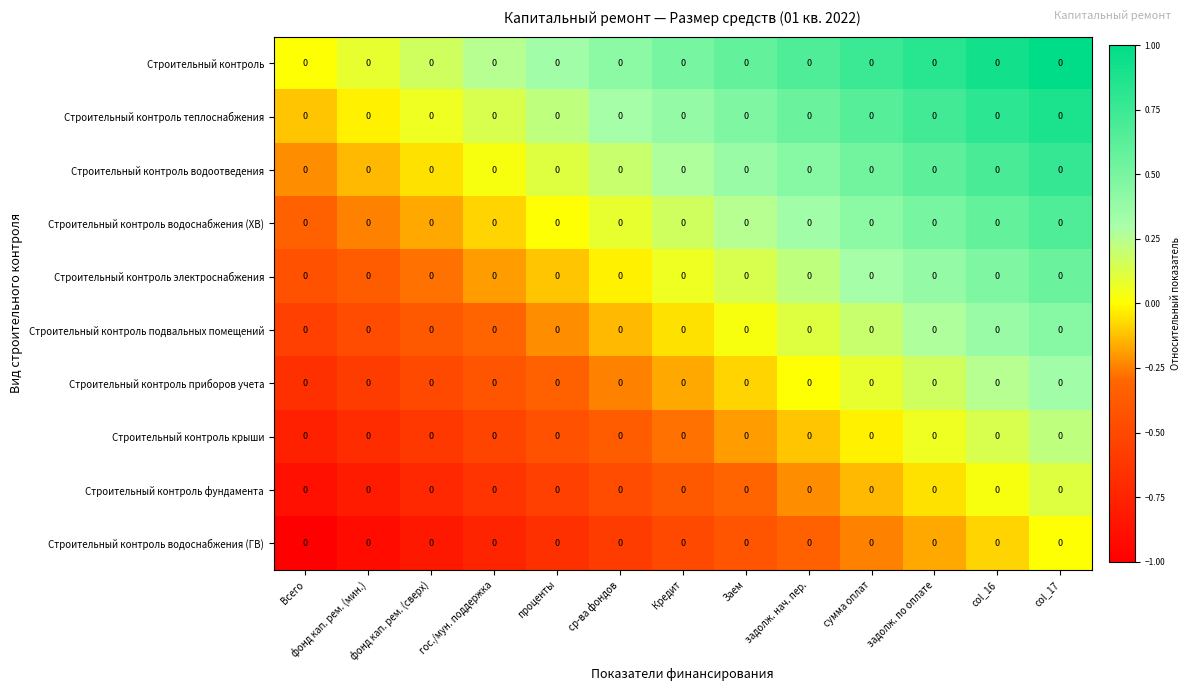

Reading left to right, list all the values displayed in this chart.

Строительный контроль: Всего=0.0	фонд кап. рем. (мин.)=0.0	фонд кап. рем. (сверх)=0.0	гос./мун. поддержка=0.0	проценты=0.0	ср-ва фондов=0.0	Кредит=0.0	Заем=0.0	задолж. нач. пер.=0.0	сумма оплат=0.0	задолж. по оплате=0.0	col_16=0.0	col_17=0.0
Строительный контроль теплоснабжения: Всего=0.0	фонд кап. рем. (мин.)=0.0	фонд кап. рем. (сверх)=0.0	гос./мун. поддержка=0.0	проценты=0.0	ср-ва фондов=0.0	Кредит=0.0	Заем=0.0	задолж. нач. пер.=0.0	сумма оплат=0.0	задолж. по оплате=0.0	col_16=0.0	col_17=0.0
Строительный контроль водоотведения: Всего=0.0	фонд кап. рем. (мин.)=0.0	фонд кап. рем. (сверх)=0.0	гос./мун. поддержка=0.0	проценты=0.0	ср-ва фондов=0.0	Кредит=0.0	Заем=0.0	задолж. нач. пер.=0.0	сумма оплат=0.0	задолж. по оплате=0.0	col_16=0.0	col_17=0.0
Строительный контроль водоснабжения (ХВ): Всего=0.0	фонд кап. рем. (мин.)=0.0	фонд кап. рем. (сверх)=0.0	гос./мун. поддержка=0.0	проценты=0.0	ср-ва фондов=0.0	Кредит=0.0	Заем=0.0	задолж. нач. пер.=0.0	сумма оплат=0.0	задолж. по оплате=0.0	col_16=0.0	col_17=0.0
Строительный контроль электроснабжения: Всего=0.0	фонд кап. рем. (мин.)=0.0	фонд кап. рем. (сверх)=0.0	гос./мун. поддержка=0.0	проценты=0.0	ср-ва фондов=0.0	Кредит=0.0	Заем=0.0	задолж. нач. пер.=0.0	сумма оплат=0.0	задолж. по оплате=0.0	col_16=0.0	col_17=0.0
Строительный контроль подвальных помещений: Всего=0.0	фонд кап. рем. (мин.)=0.0	фонд кап. рем. (сверх)=0.0	гос./мун. поддержка=0.0	проценты=0.0	ср-ва фондов=0.0	Кредит=0.0	Заем=0.0	задолж. нач. пер.=0.0	сумма оплат=0.0	задолж. по оплате=0.0	col_16=0.0	col_17=0.0
Строительный контроль приборов учета: Всего=0.0	фонд кап. рем. (мин.)=0.0	фонд кап. рем. (сверх)=0.0	гос./мун. поддержка=0.0	проценты=0.0	ср-ва фондов=0.0	Кредит=0.0	Заем=0.0	задолж. нач. пер.=0.0	сумма оплат=0.0	задолж. по оплате=0.0	col_16=0.0	col_17=0.0
Строительный контроль крыши: Всего=0.0	фонд кап. рем. (мин.)=0.0	фонд кап. рем. (сверх)=0.0	гос./мун. поддержка=0.0	проценты=0.0	ср-ва фондов=0.0	Кредит=0.0	Заем=0.0	задолж. нач. пер.=0.0	сумма оплат=0.0	задолж. по оплате=0.0	col_16=0.0	col_17=0.0
Строительный контроль фундамента: Всего=0.0	фонд кап. рем. (мин.)=0.0	фонд кап. рем. (сверх)=0.0	гос./мун. поддержка=0.0	проценты=0.0	ср-ва фондов=0.0	Кредит=0.0	Заем=0.0	задолж. нач. пер.=0.0	сумма оплат=0.0	задолж. по оплате=0.0	col_16=0.0	col_17=0.0
Строительный контроль водоснабжения (ГВ): Всего=0.0	фонд кап. рем. (мин.)=0.0	фонд кап. рем. (сверх)=0.0	гос./мун. поддержка=0.0	проценты=0.0	ср-ва фондов=0.0	Кредит=0.0	Заем=0.0	задолж. нач. пер.=0.0	сумма оплат=0.0	задолж. по оплате=0.0	col_16=0.0	col_17=0.0